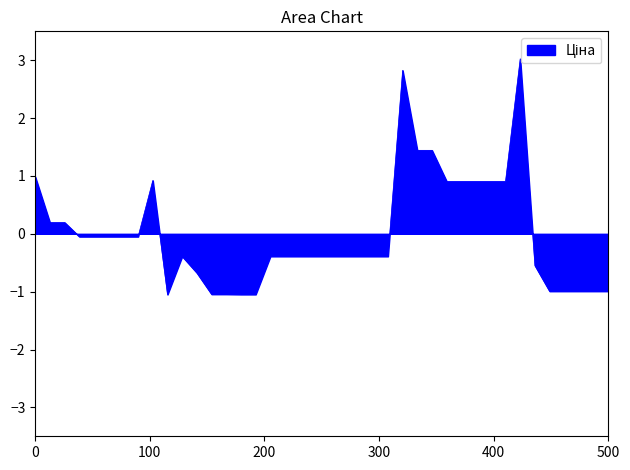

What is the difference between the maximum and minimum values?

4.1